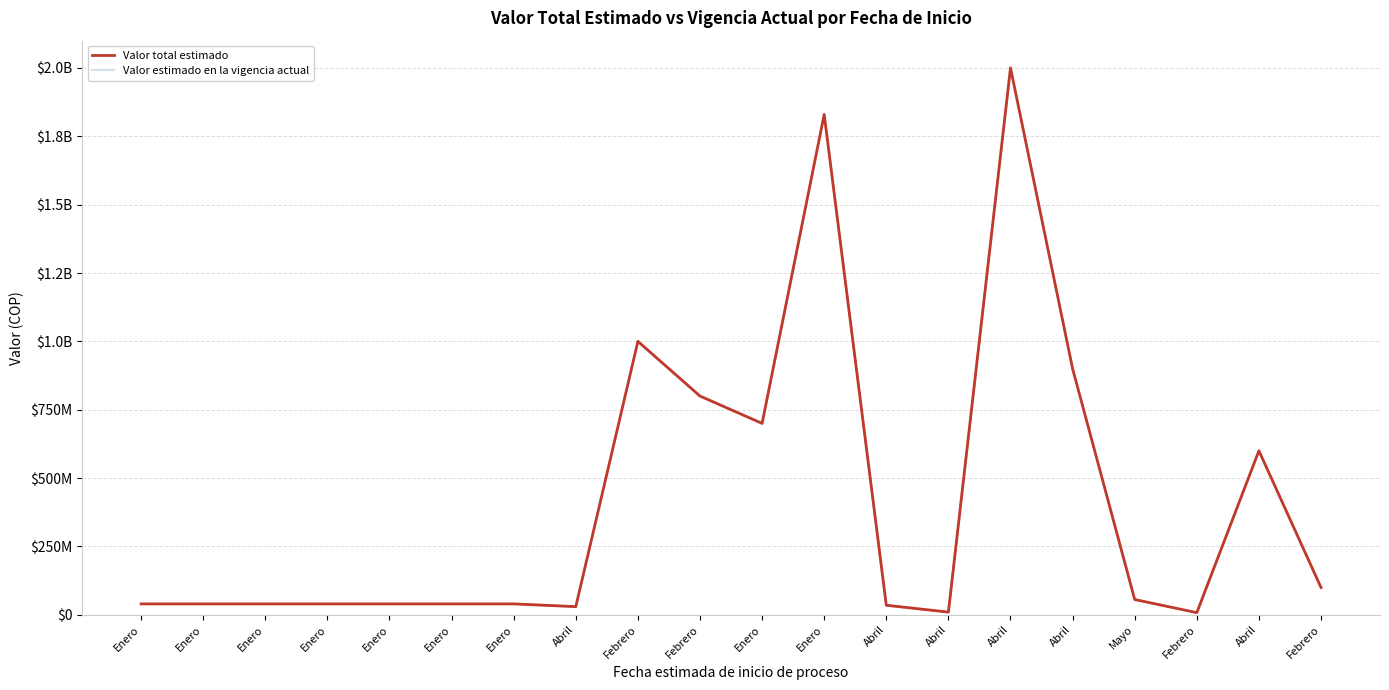

What is the minimum value shown in the chart?

8000000